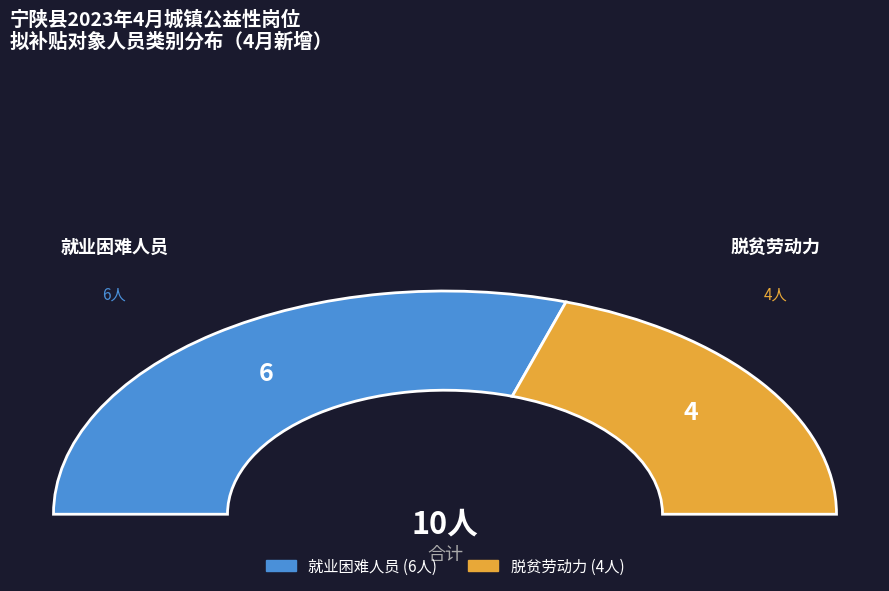

Which category has the smallest portion of the pie?

脱贫劳动力